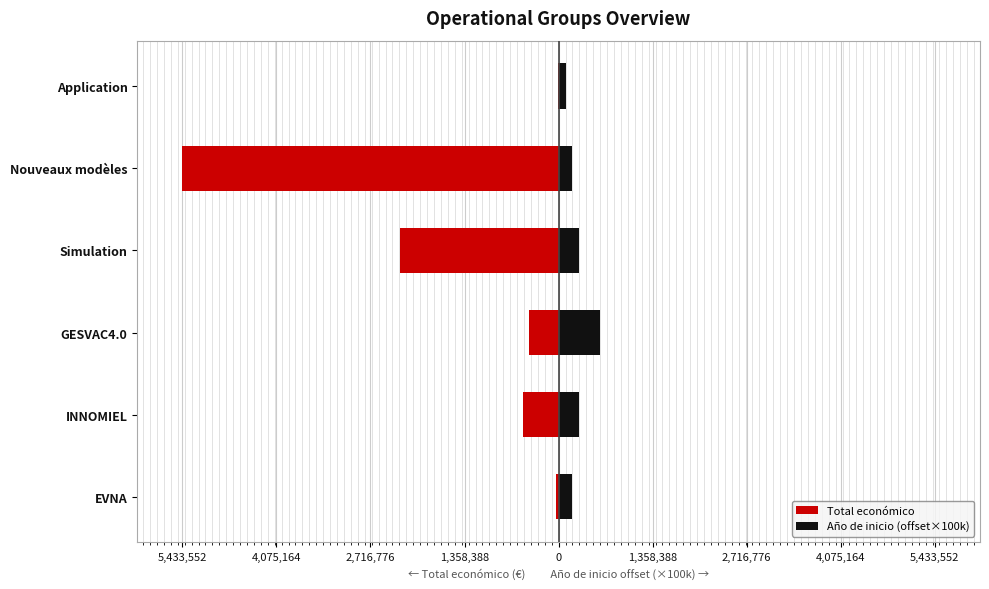

What is the approximate value of Total económico at GESVAC4.0, to the nearest 100?

-430400